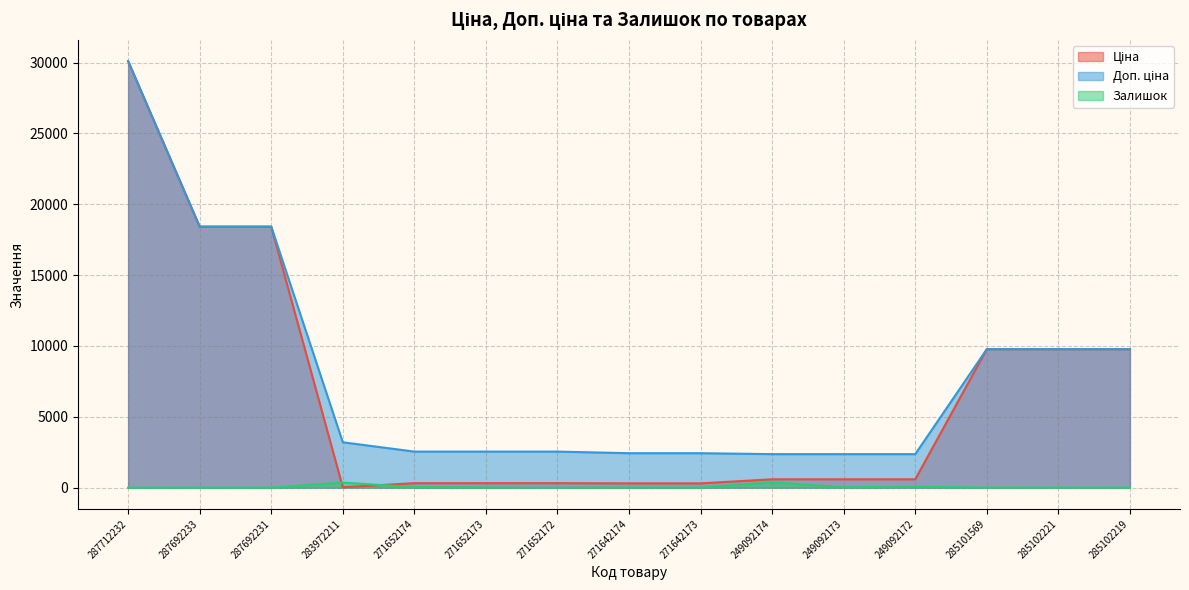

What is the maximum value shown in the chart?

30102.8